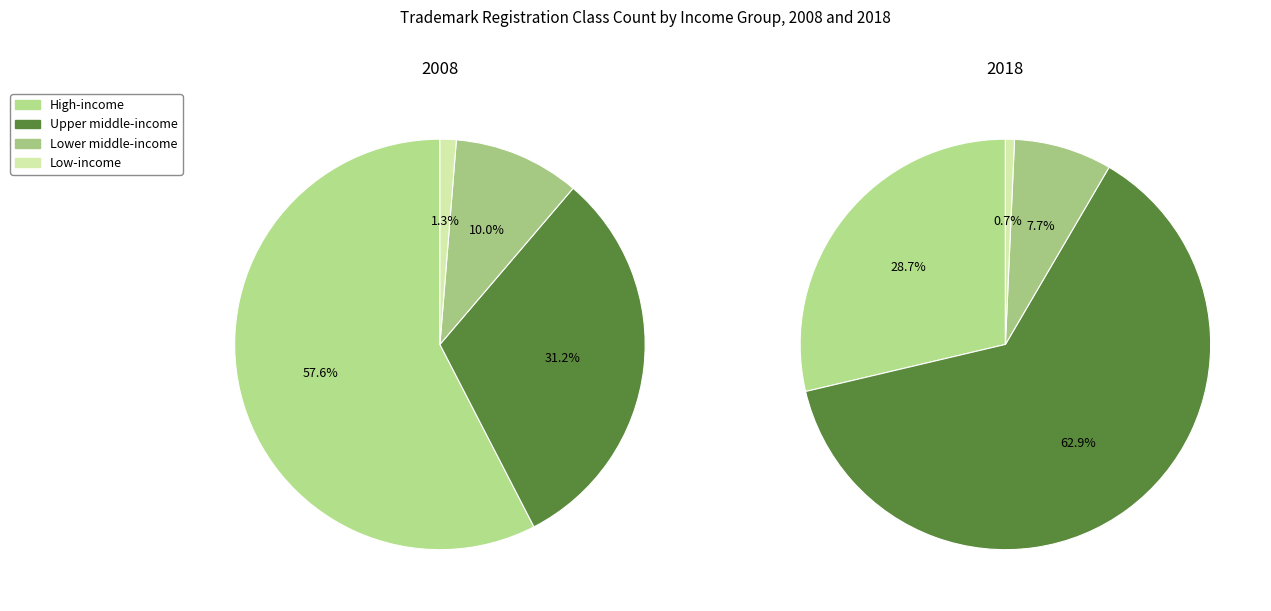

To the nearest percent, what portion does Lower middle-income represent?

10%